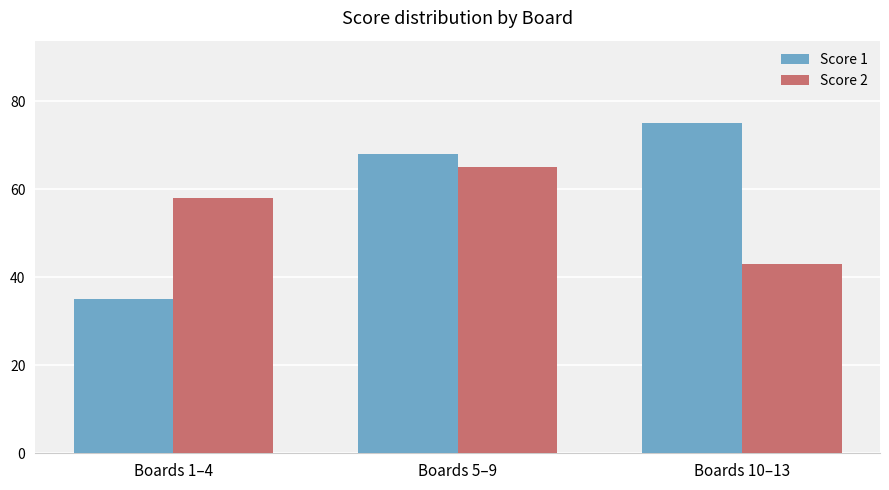

Reading left to right, transcribe all the data shown in this chart.

Score 1: Boards 1–4=35	Boards 5–9=68	Boards 10–13=75
Score 2: Boards 1–4=58	Boards 5–9=65	Boards 10–13=43